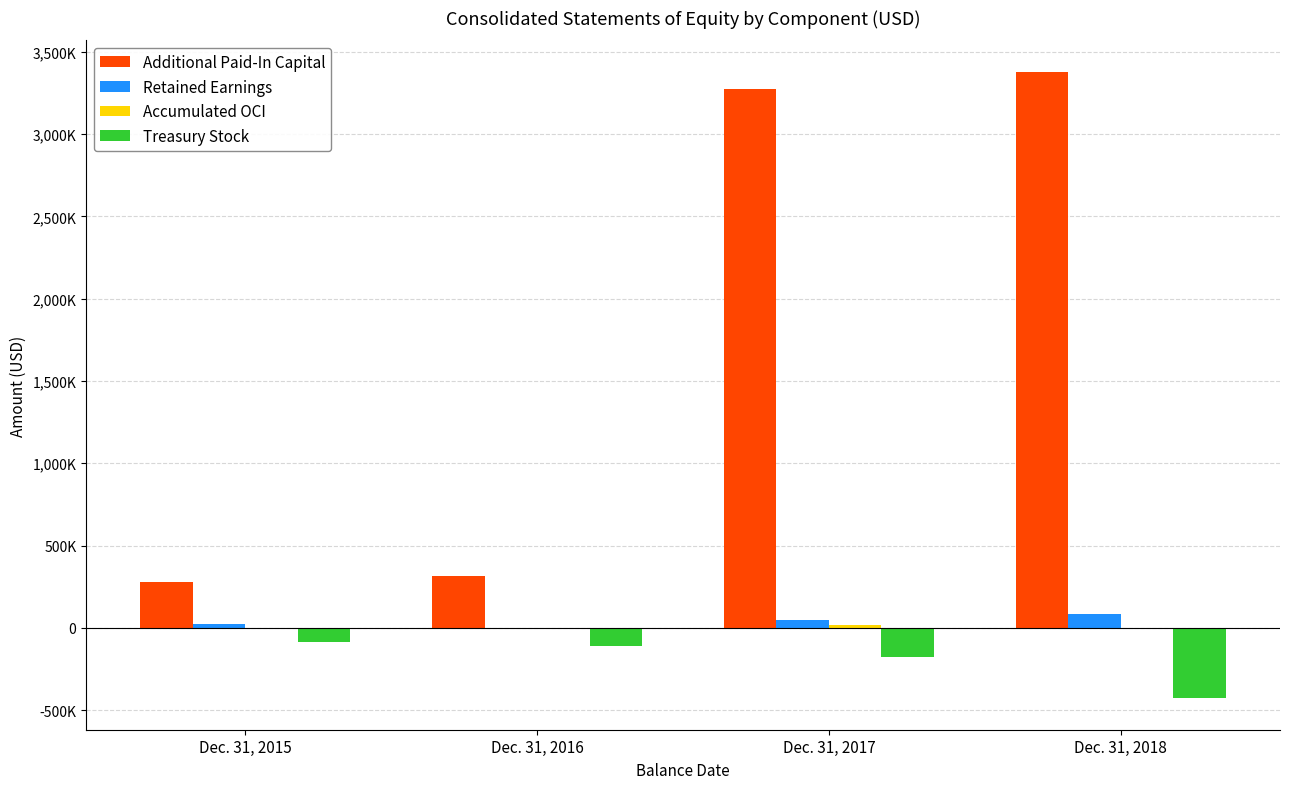

True or false: Accumulated OCI has a value of -6369 at Dec. 31, 2016.

False